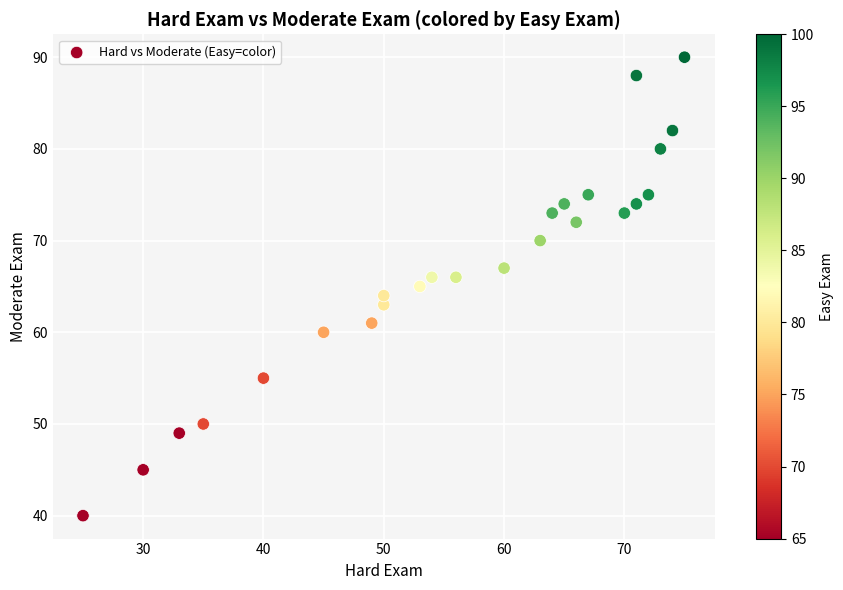

What is the range of Y values (max minus min)?

50